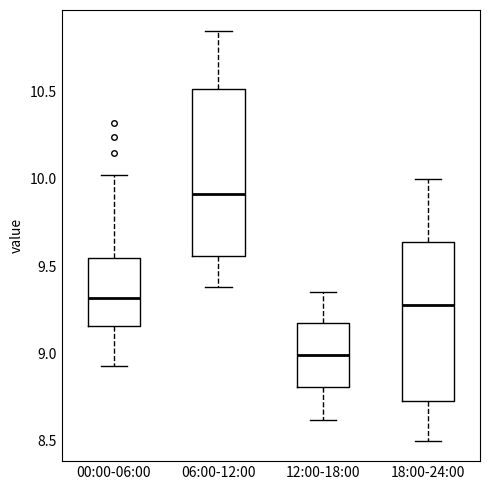

Reading left to right, read every box against the y-axis: the position of its median line, the range the box covers, and the ends of its whiskers. The values are not printed on the chart, so give them approximately, as read against the axis.

00:00-06:00: median 9.30, box 9.15 to 9.55, whiskers 8.95 to 10.00
06:00-12:00: median 9.90, box 9.55 to 10.50, whiskers 9.40 to 10.85
12:00-18:00: median 9.00, box 8.80 to 9.15, whiskers 8.60 to 9.35
18:00-24:00: median 9.30, box 8.75 to 9.65, whiskers 8.50 to 10.00